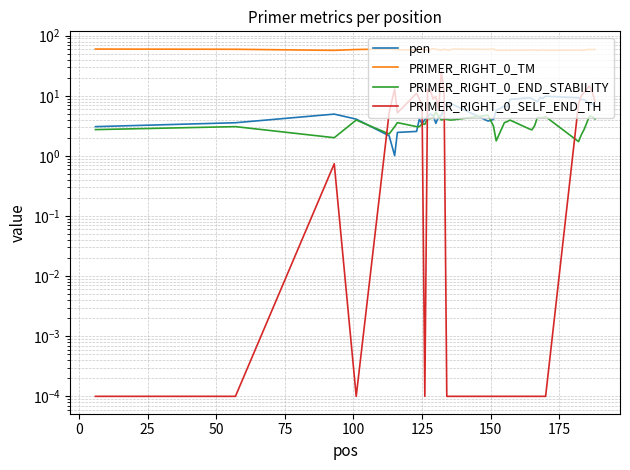

What are all the series names shown in the legend?

pen, PRIMER_RIGHT_0_TM, PRIMER_RIGHT_0_END_STABILITY, PRIMER_RIGHT_0_SELF_END_TH